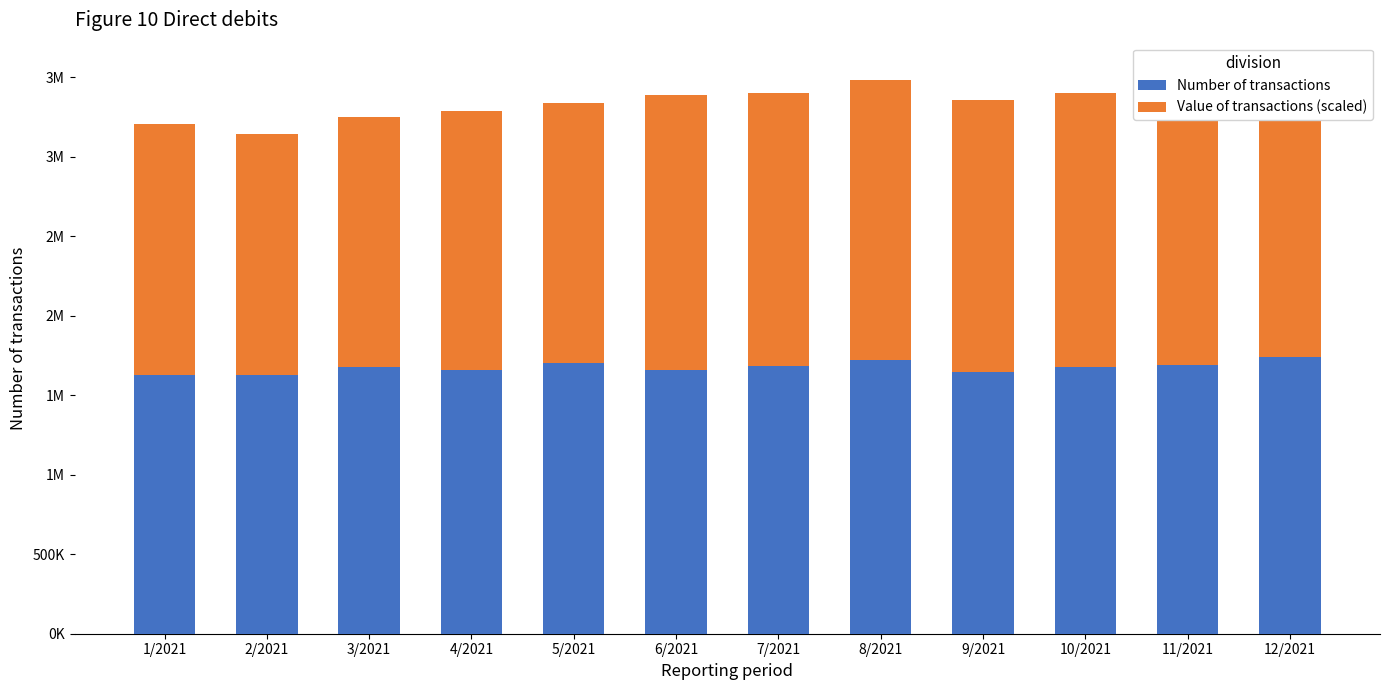

What is the total value across all series at 5/2021?

3334757.2